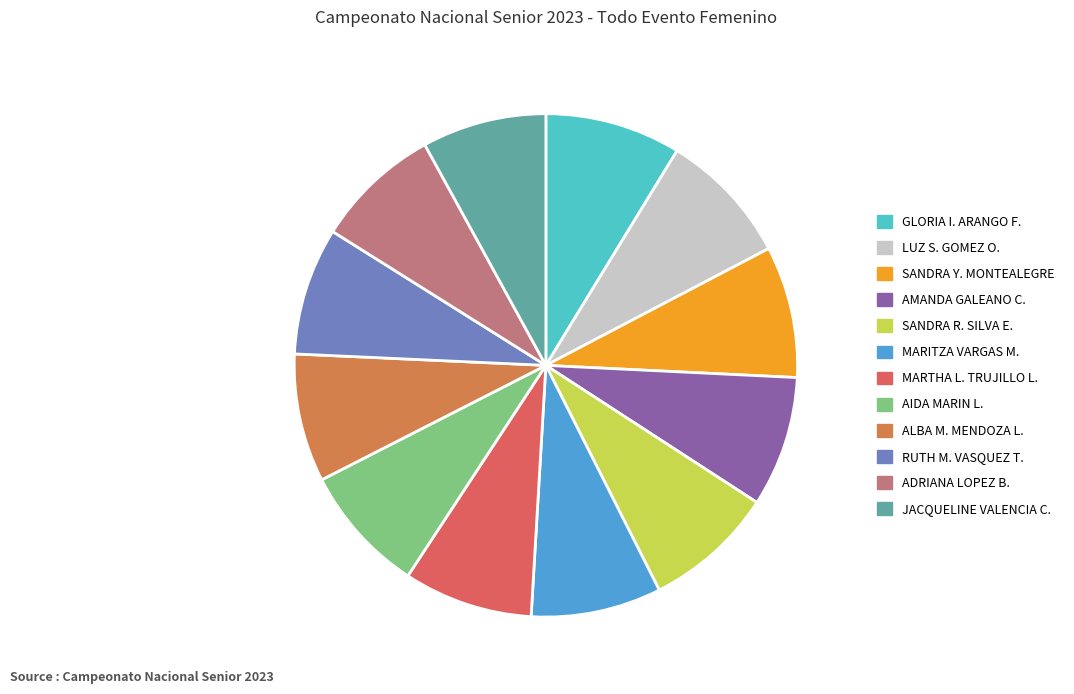

Which slice is the smallest?

JACQUELINE VALENCIA C.